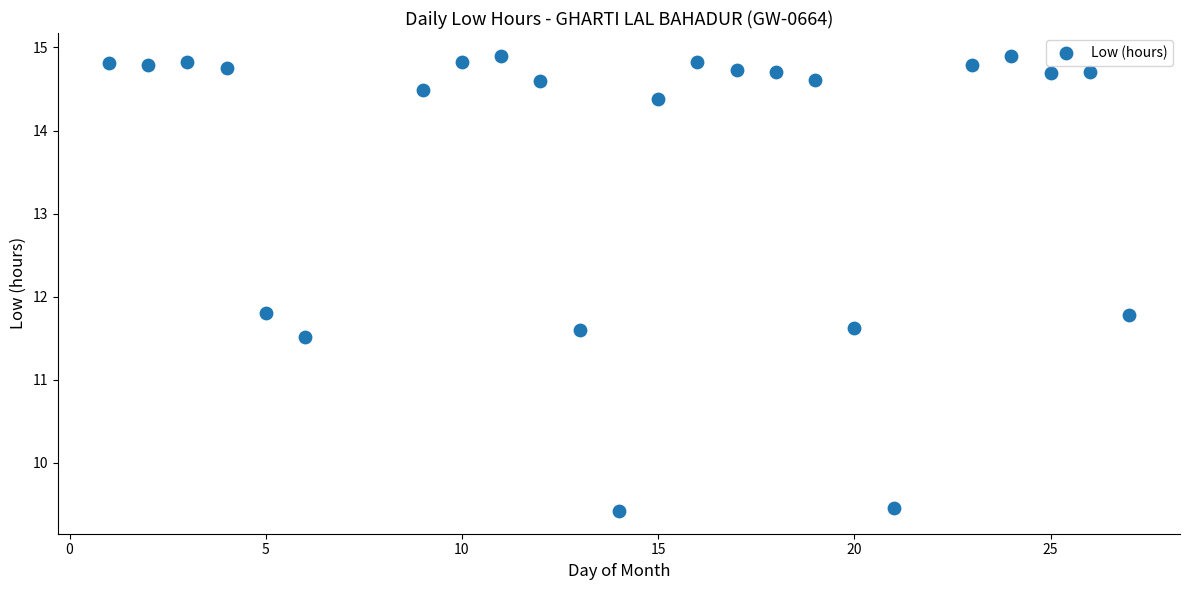

What is the range of Y values (max minus min)?

5.5